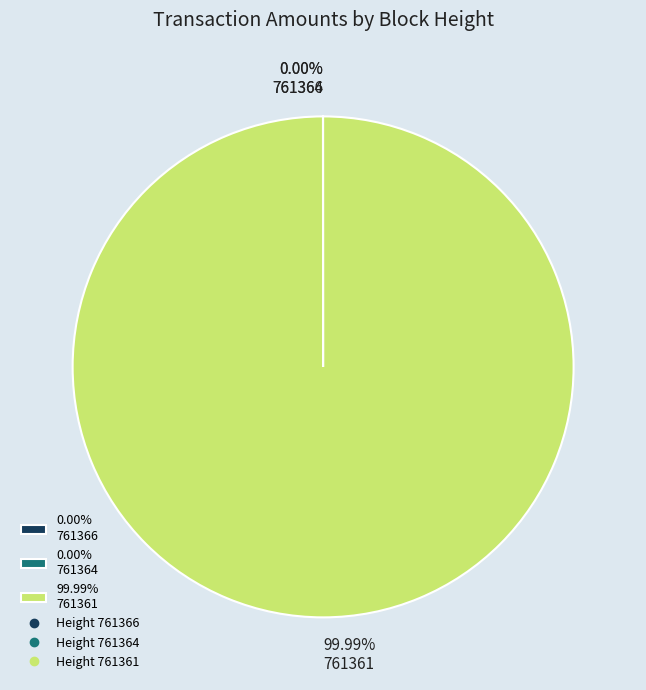

Which slice is the largest?

99.99% 761361